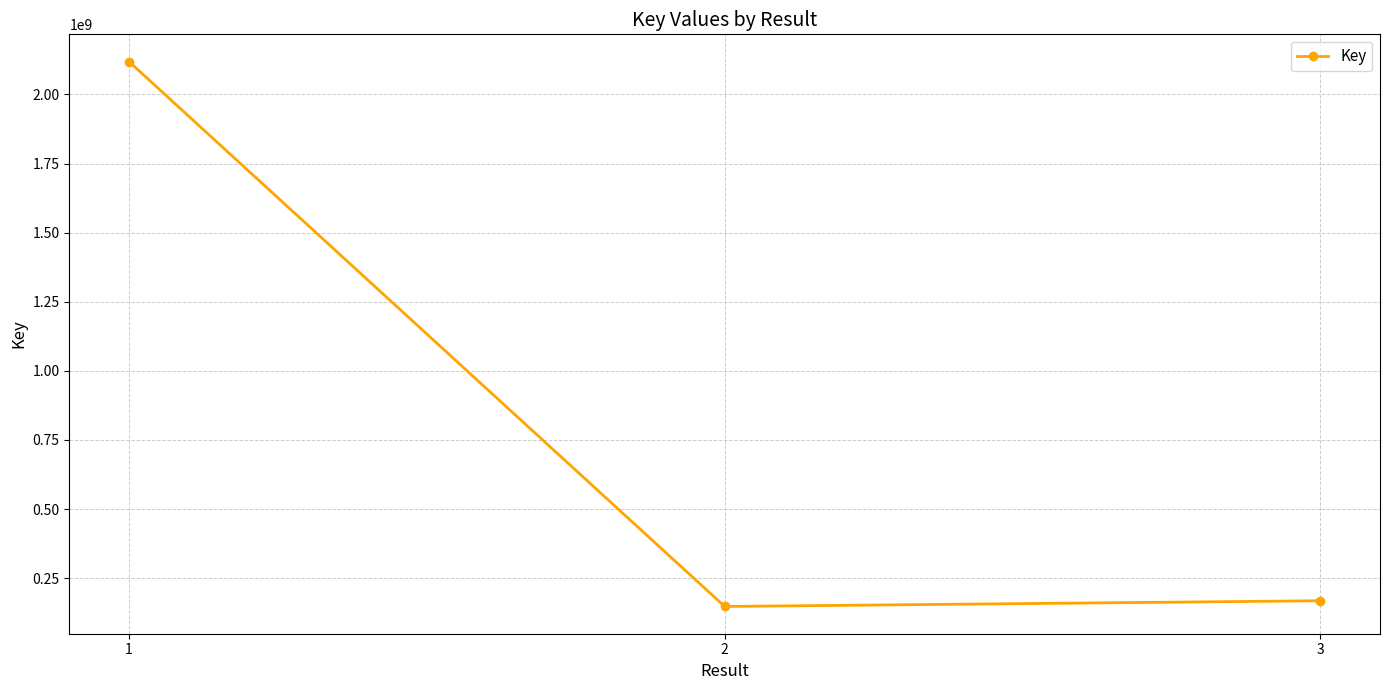

The value at 3 is 168362949. True or false?

True